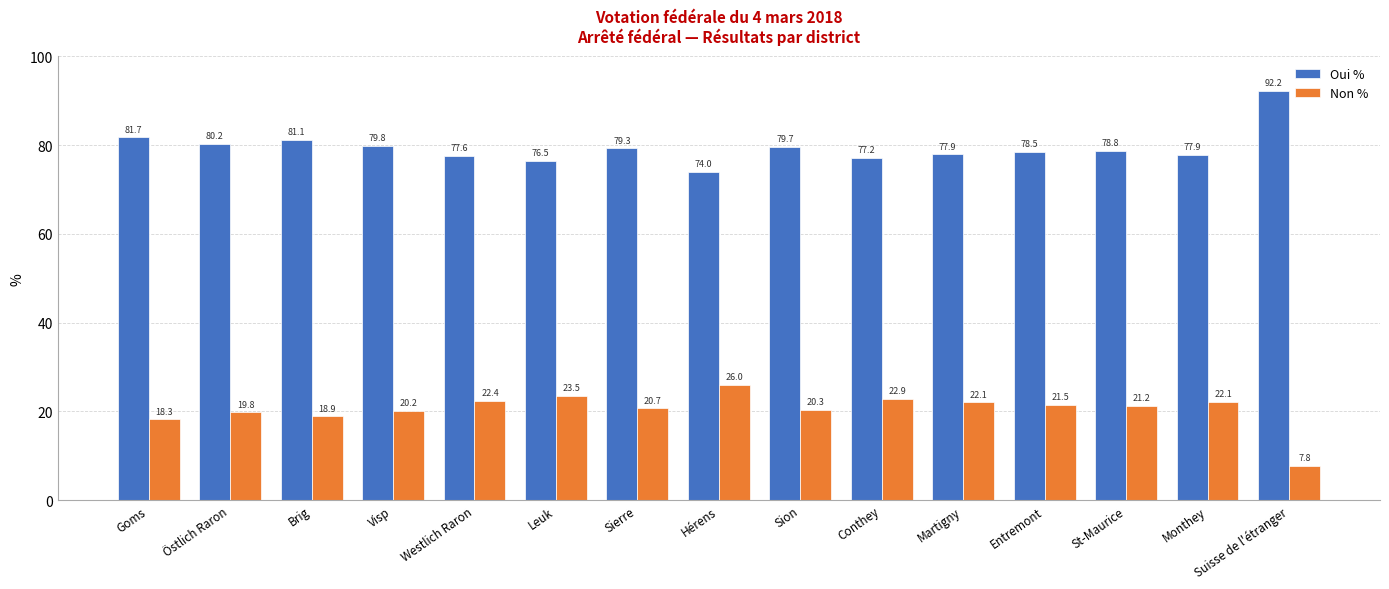

What is the difference between the Non % values at Sierre and Goms?

2.5